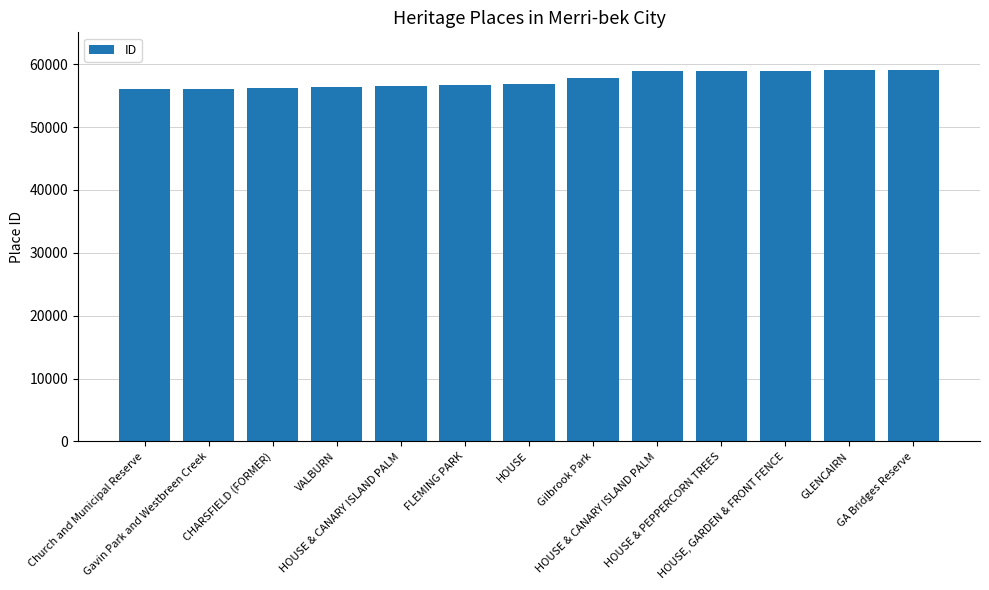

Approximately how many times larger is the value at HOUSE compared to CHARSFIELD (FORMER)?

1.0